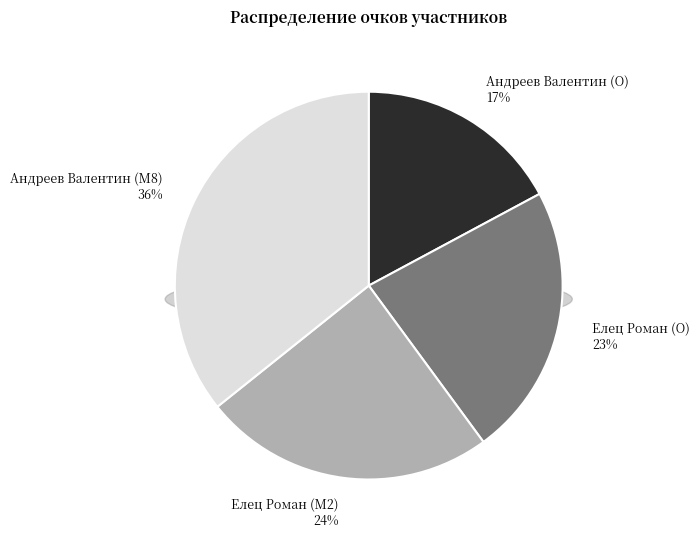

What is the ratio of the value at Елец Роман (O) to the value at Андреев Валентин (O)?

1.3